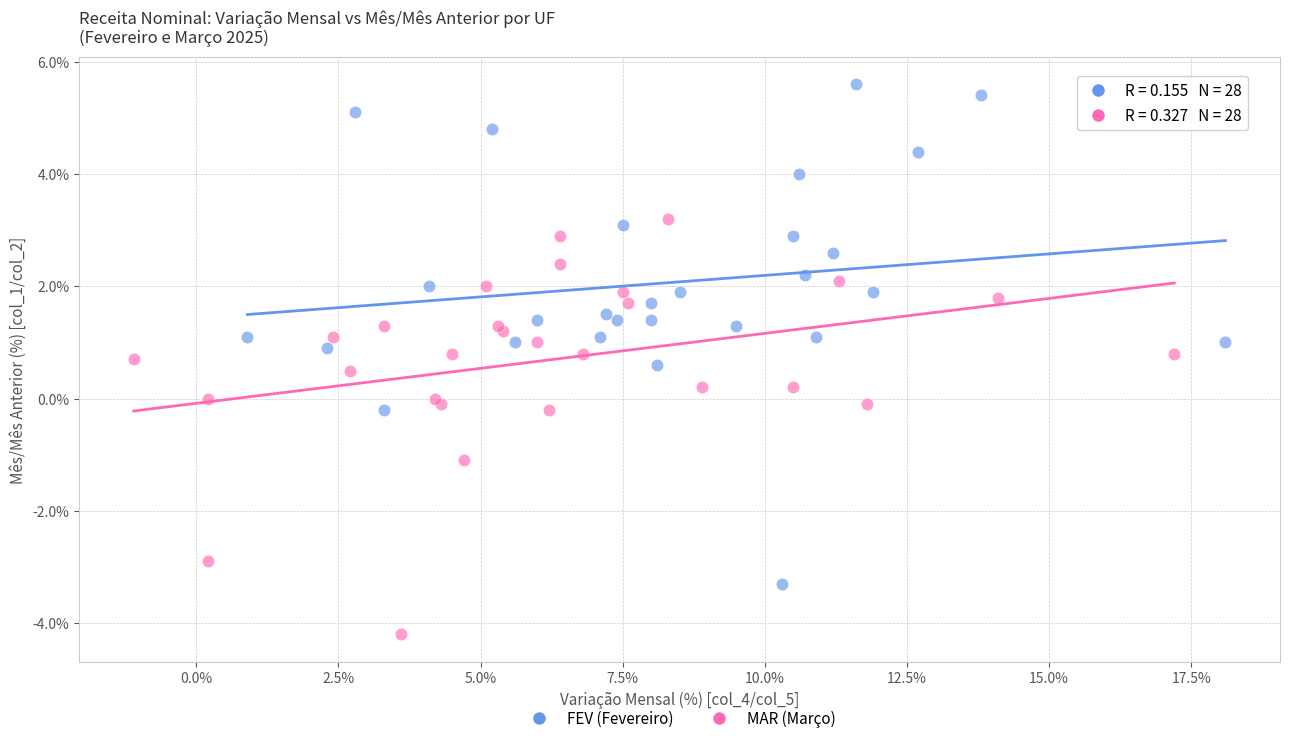

What are all the series names shown in the legend?

FEV (Fevereiro), MAR (Março)